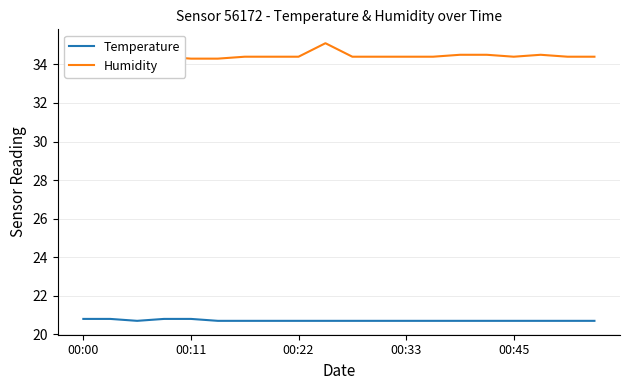

How many Humidity values are between 34 and 35?

19